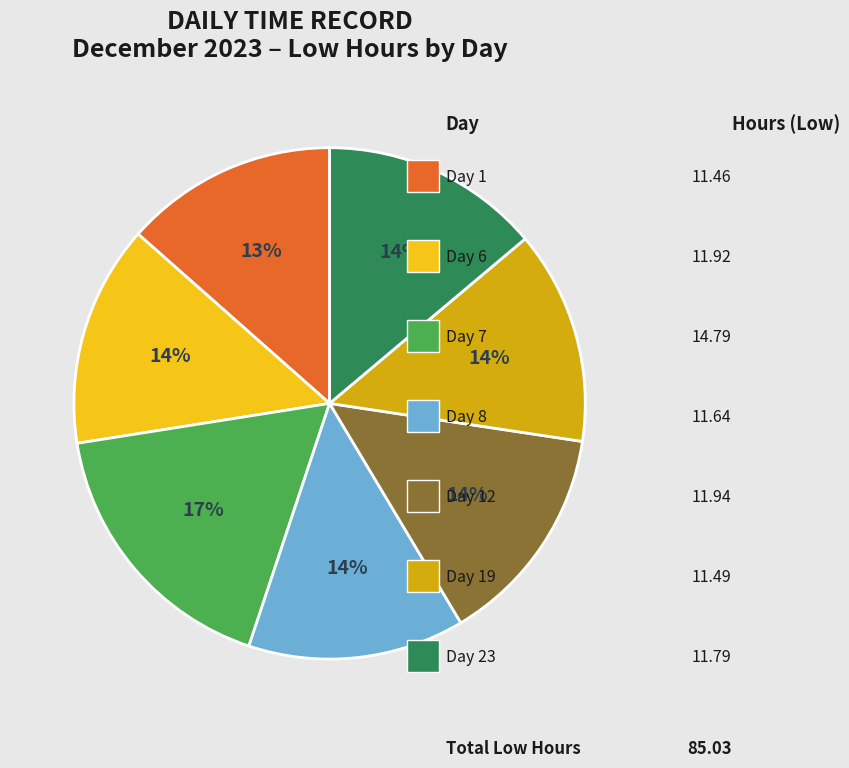

To the nearest percent, what is the difference between the largest and smallest slice percentages?

4%